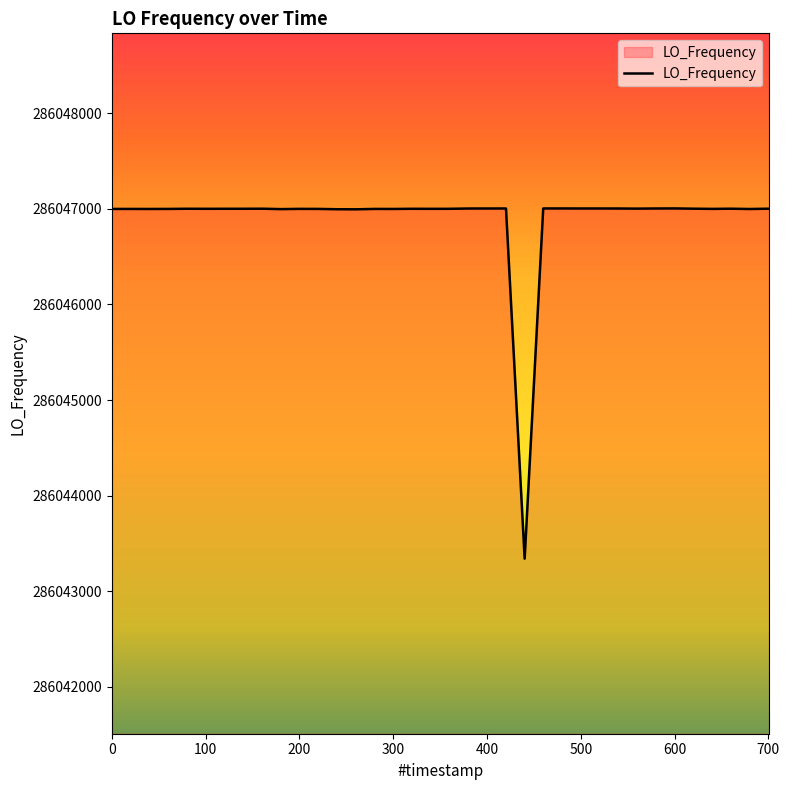

What is the smallest value displayed?

286043342.0